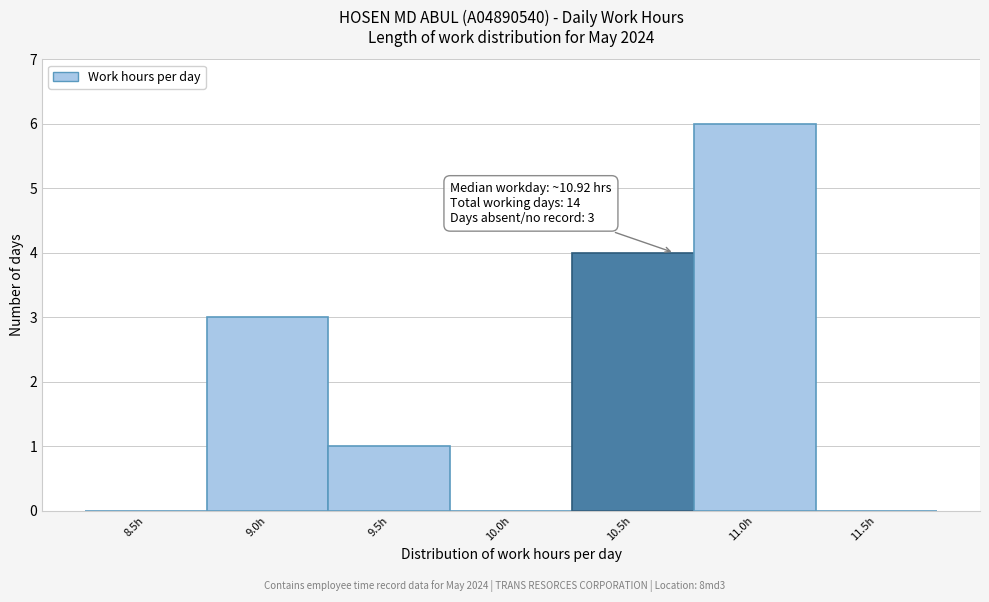

Reading left to right, list all the values displayed in this chart.

8.5h=0	9.0h=3	9.5h=1	10.0h=0	10.5h=4	11.0h=6	11.5h=0